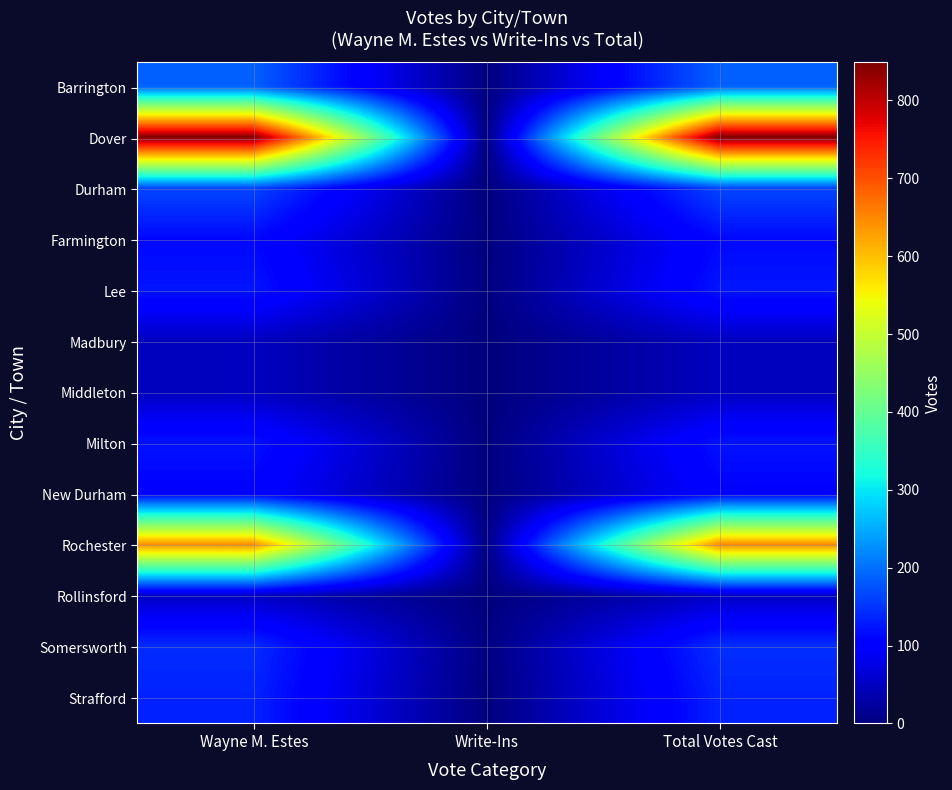

What is the total value across all series at Write-Ins?

11